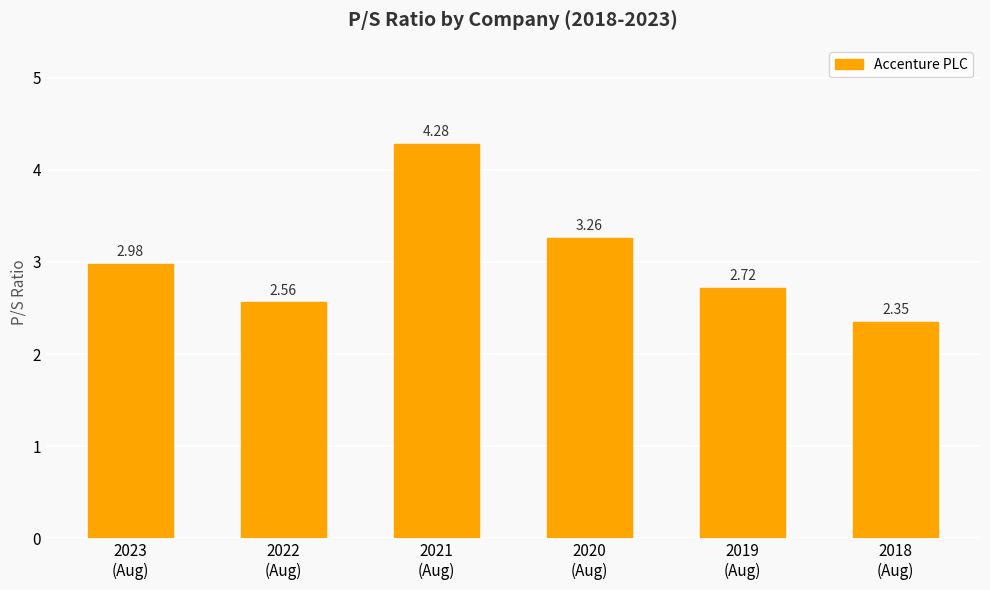

Where is the data nearest to the value 3?

2023
(Aug)